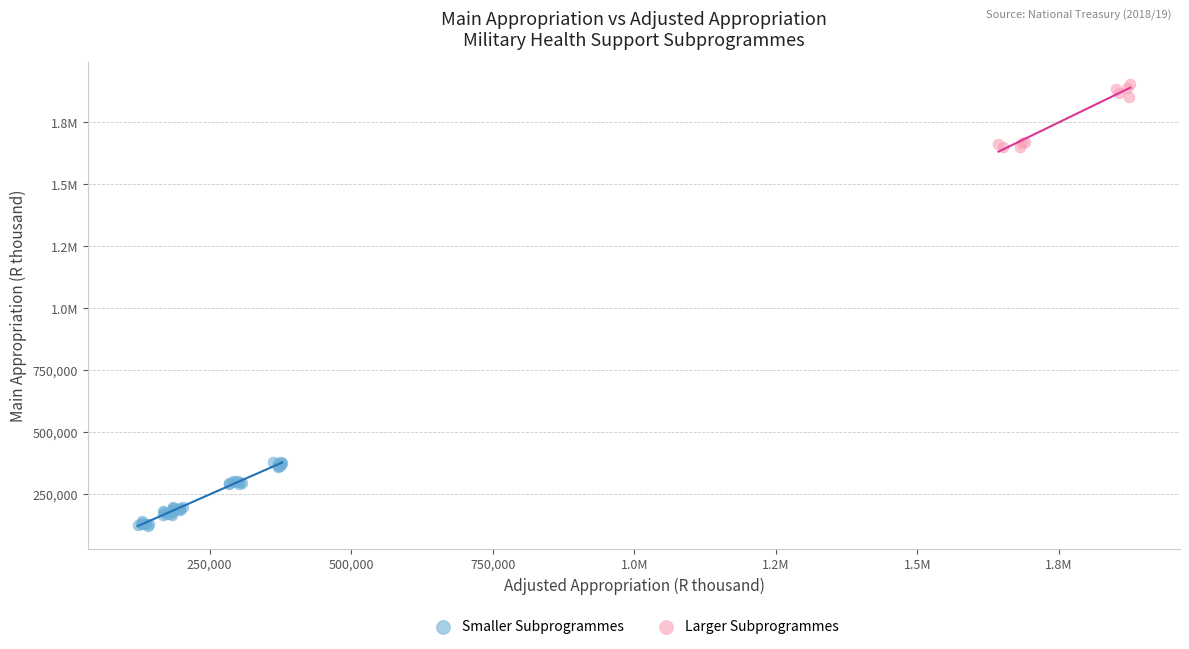

What are all the series names shown in the legend?

Smaller Subprogrammes, Larger Subprogrammes